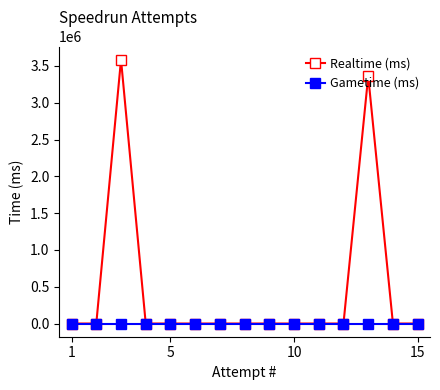

List the series in order of their peak value, highest first.

Realtime (ms), Gametime (ms)